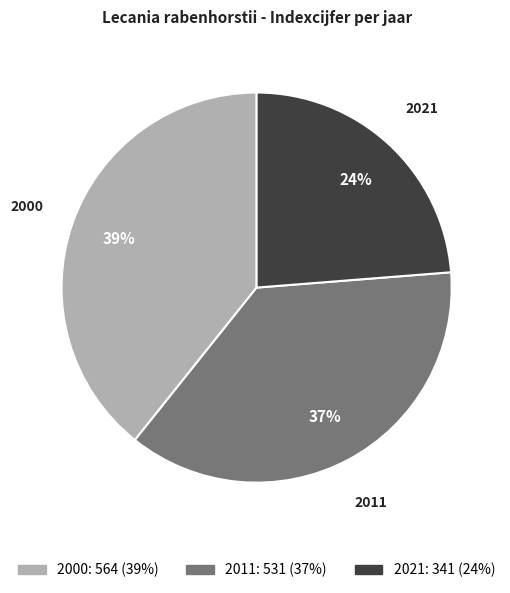

Is the sum of 2021 and 2000 greater than half?

Yes